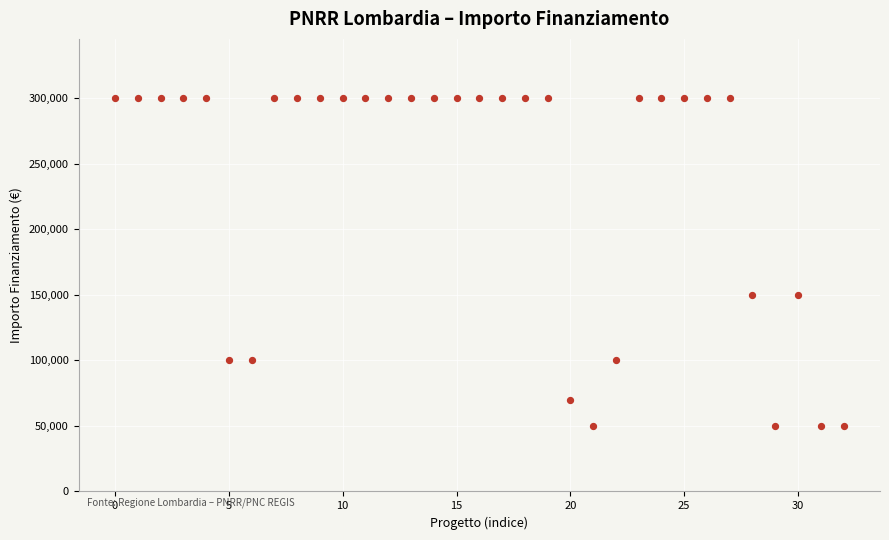

What is the range of Y values (max minus min)?

250000